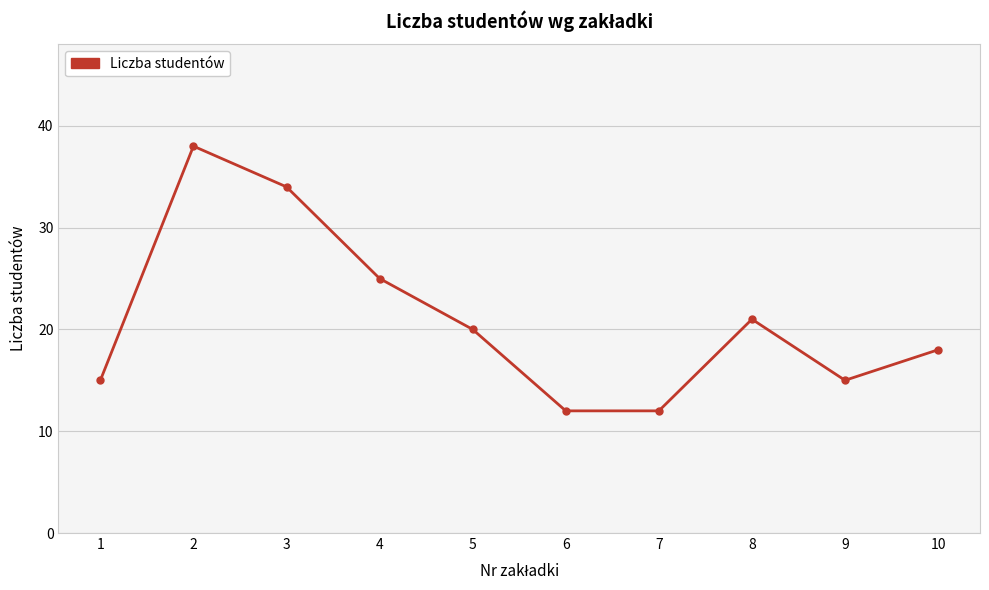

True or false: the data has more than 2 interior local peaks.

False